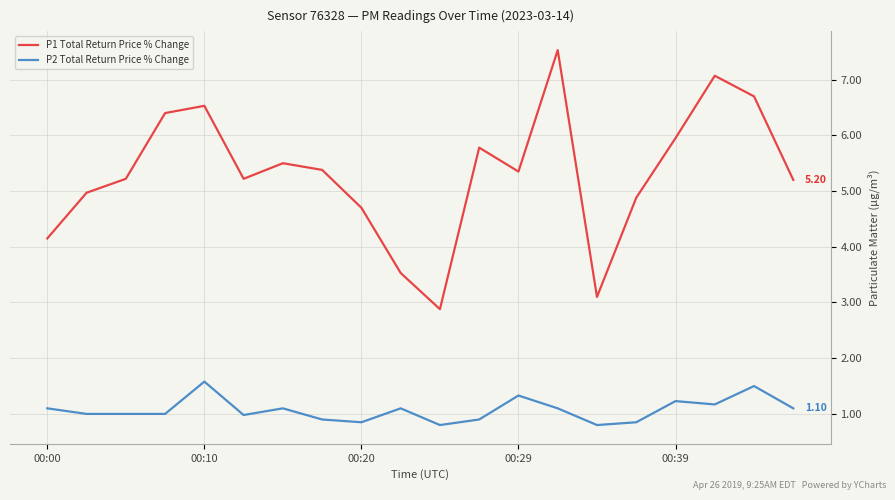

True or false: P1 Total Return Price % Change and P2 Total Return Price % Change intersect in this chart.

False